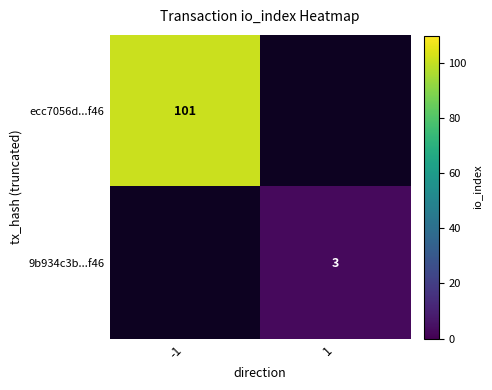

What is the maximum value shown in the chart?

101.0